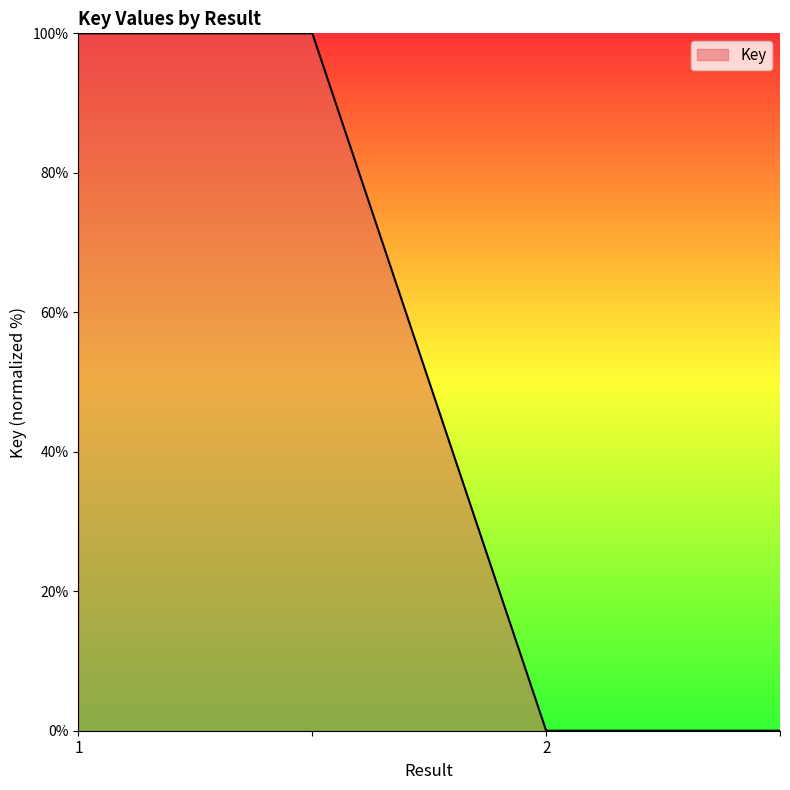

True or false: there are more than 2 points higher than both neighbors.

False